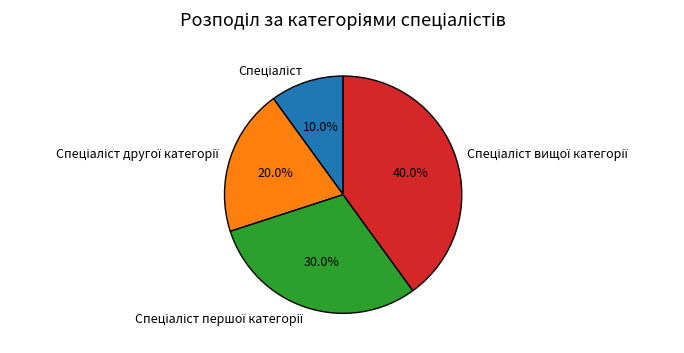

Does any single category account for the majority?

No